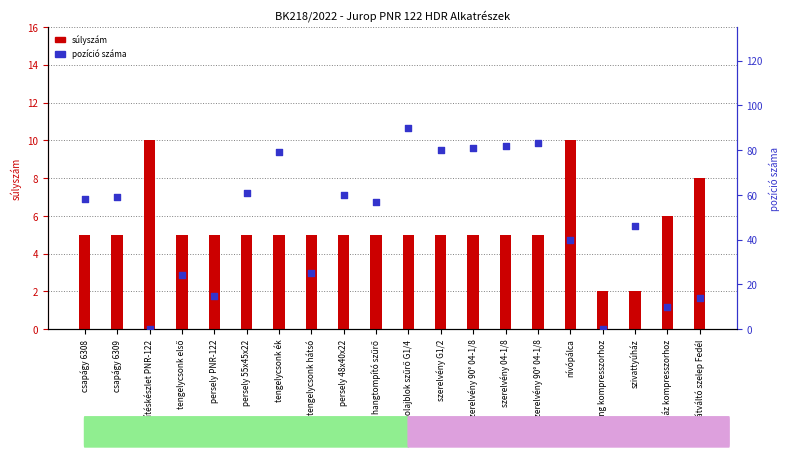

At how many categories does at least one series exceed 48?

11